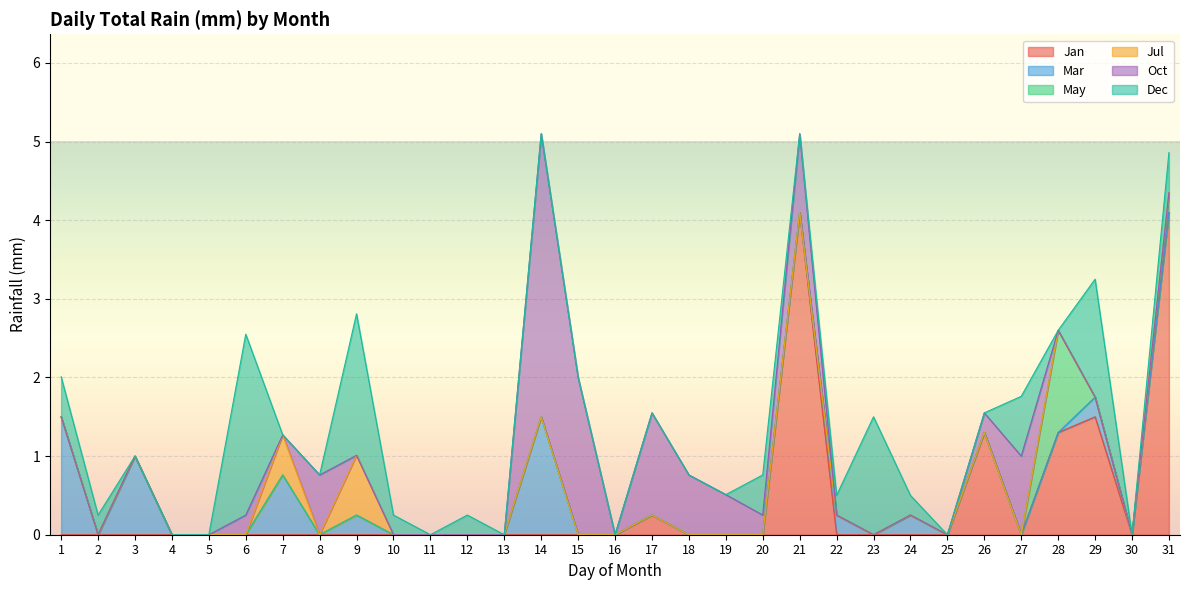

True or false: May and Jan cross at least once.

False